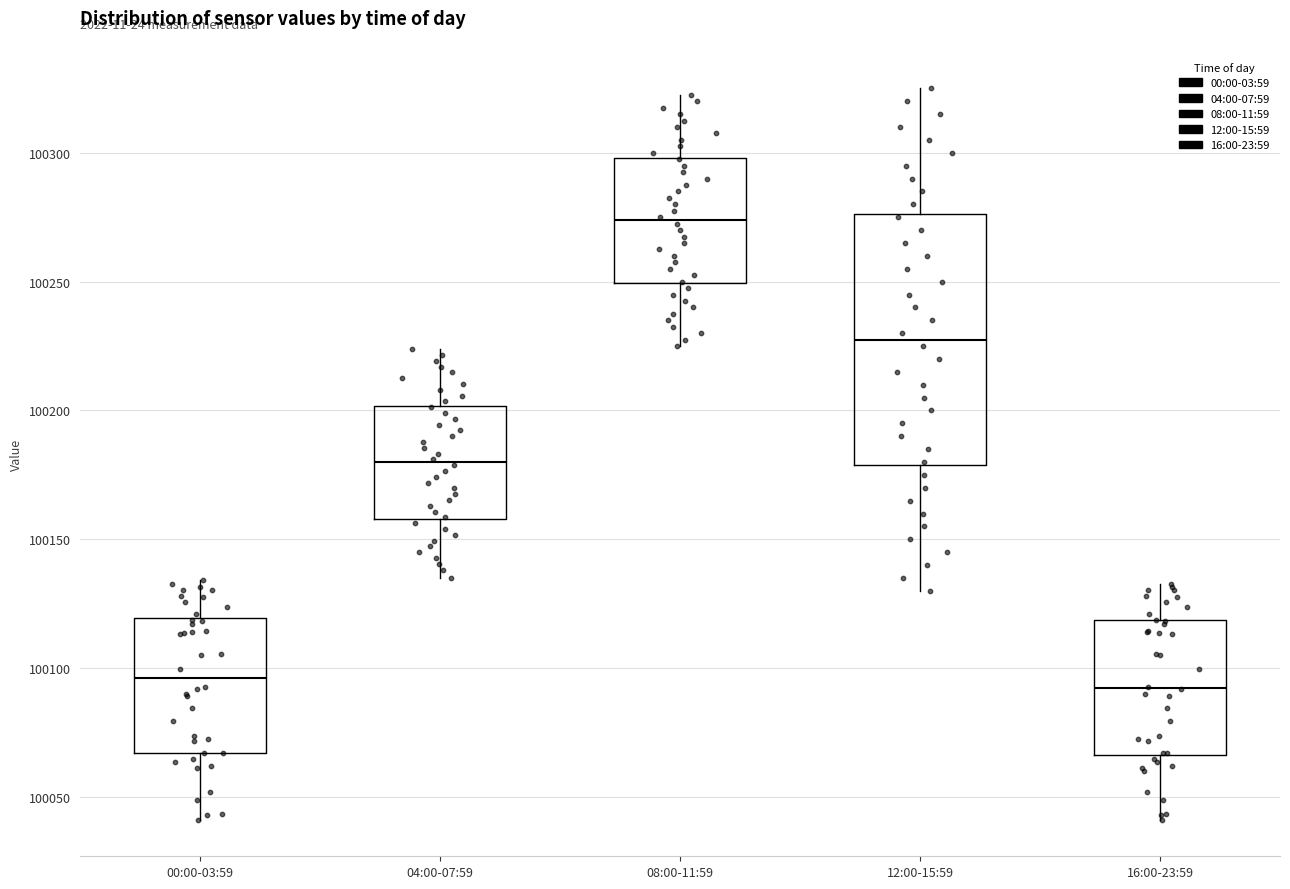

Where is the upper edge of the box for 04:00-07:59 on the y-axis? The values are not printed on the chart, so give them approximately, as read against the axis.

100200